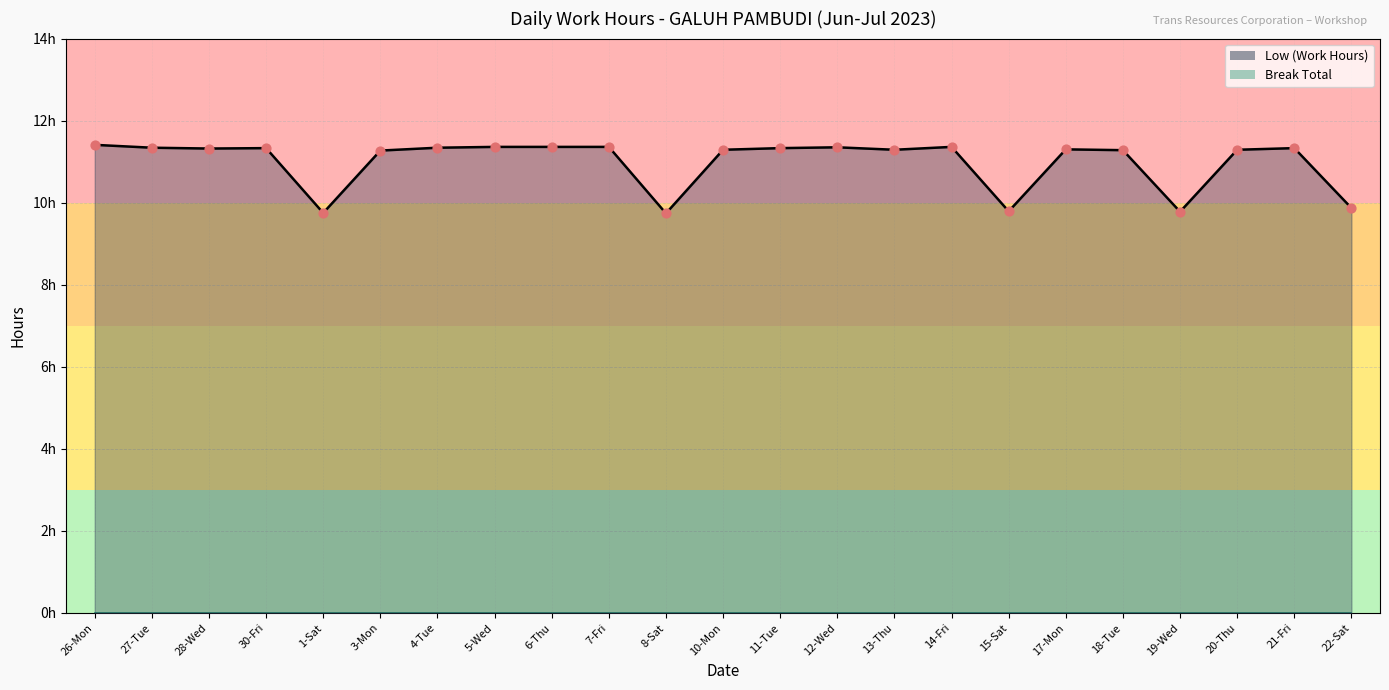

What is the ratio of the value at 15-Sat to the value at 7-Fri?

0.9